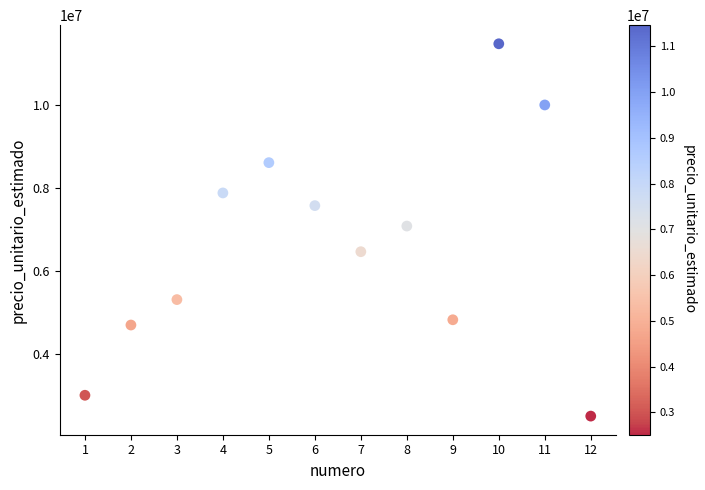

What is the average X value?

6